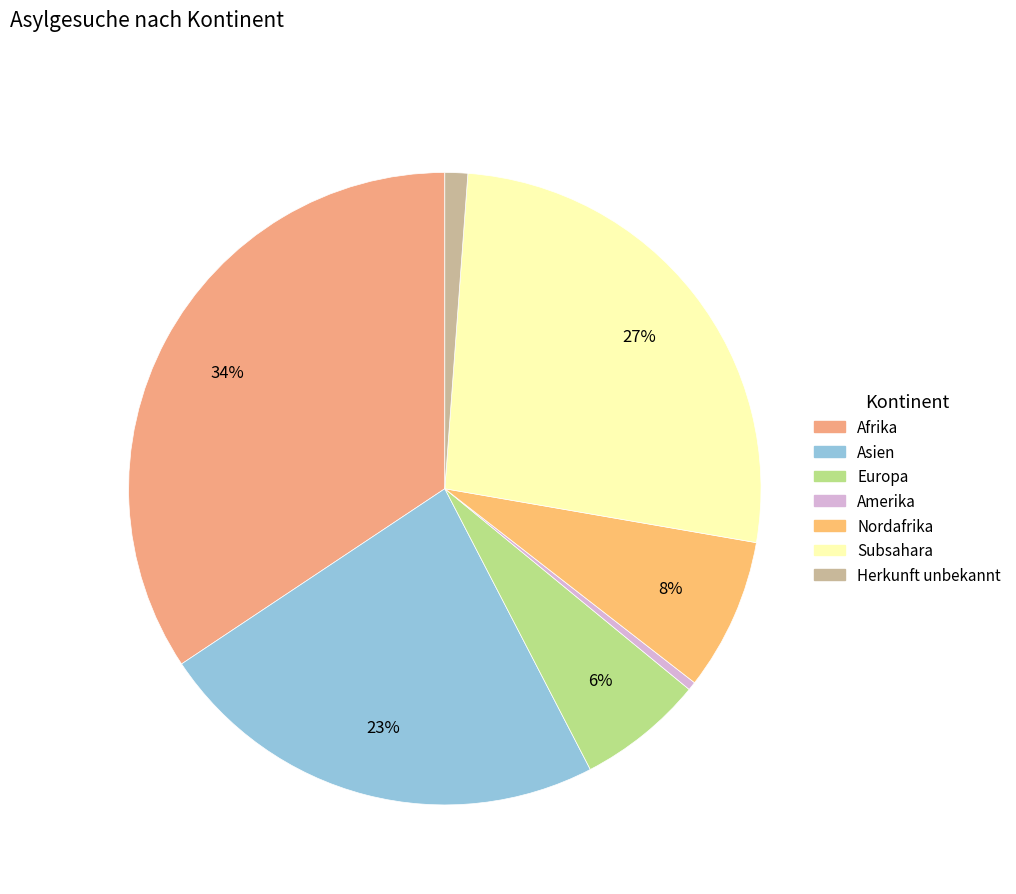

How many slices are in this pie chart?

7